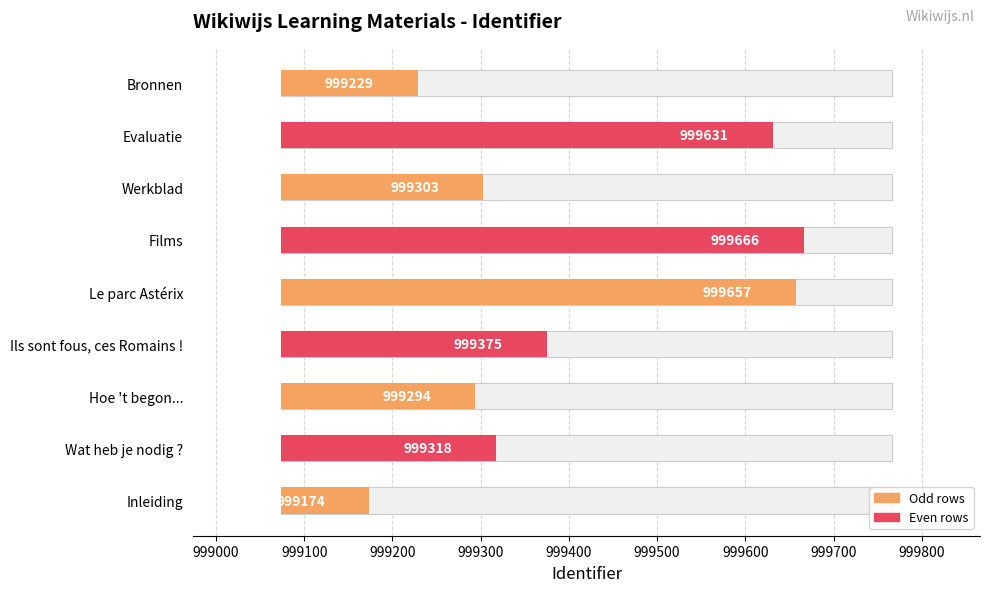

Which has a higher value, Inleiding or Bronnen?

Bronnen